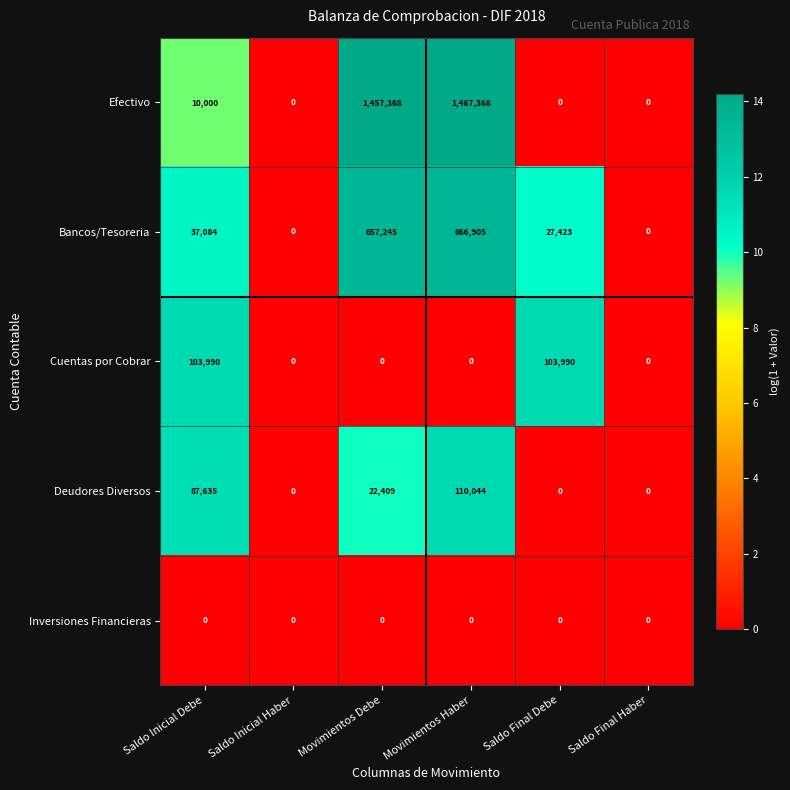

Reading left to right, transcribe all the data shown in this chart.

Efectivo: Saldo Inicial Debe=10000	Saldo Inicial Haber=0	Movimientos Debe=1457368	Movimientos Haber=1467368	Saldo Final Debe=0	Saldo Final Haber=0
Bancos/Tesoreria: Saldo Inicial Debe=37084	Saldo Inicial Haber=0	Movimientos Debe=657245	Movimientos Haber=666905	Saldo Final Debe=27423	Saldo Final Haber=0
Cuentas por Cobrar: Saldo Inicial Debe=103990	Saldo Inicial Haber=0	Movimientos Debe=0	Movimientos Haber=0	Saldo Final Debe=103990	Saldo Final Haber=0
Deudores Diversos: Saldo Inicial Debe=87635	Saldo Inicial Haber=0	Movimientos Debe=22409	Movimientos Haber=110044	Saldo Final Debe=0	Saldo Final Haber=0
Inversiones Financieras: Saldo Inicial Debe=0	Saldo Inicial Haber=0	Movimientos Debe=0	Movimientos Haber=0	Saldo Final Debe=0	Saldo Final Haber=0